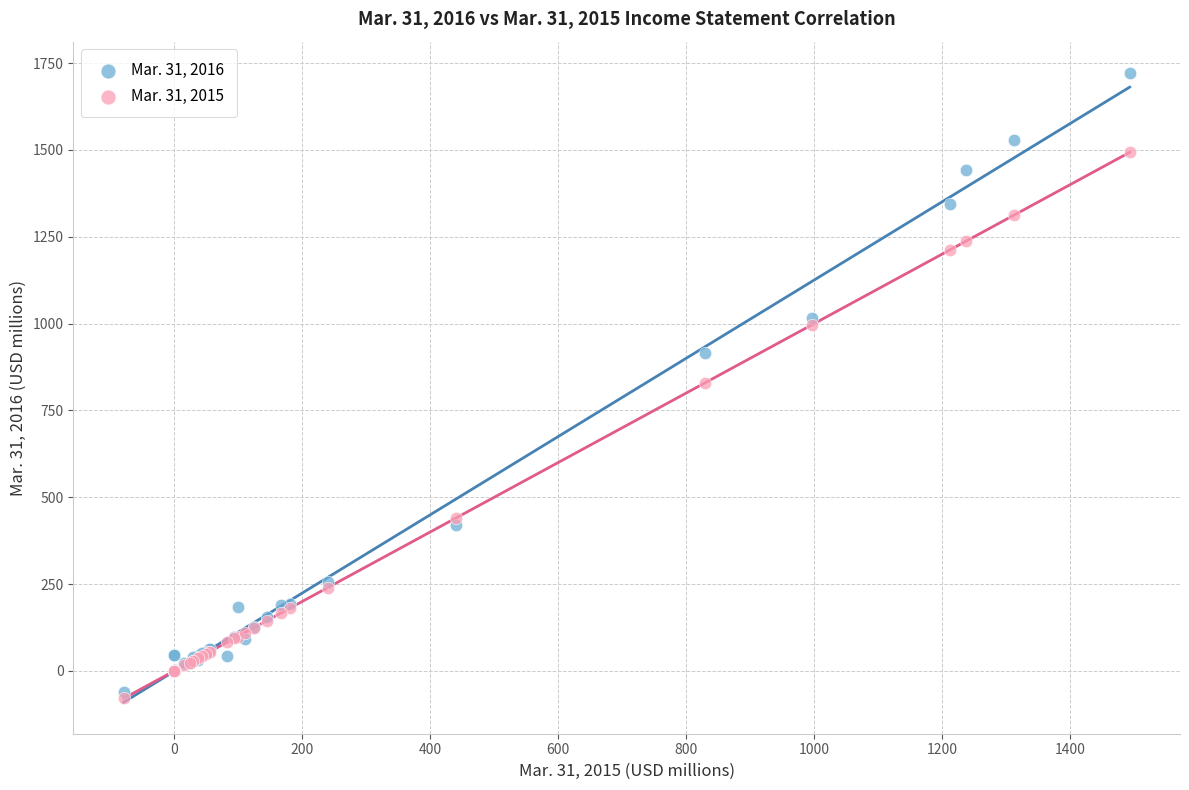

Which series contains the lowest Y value?

Mar. 31, 2015